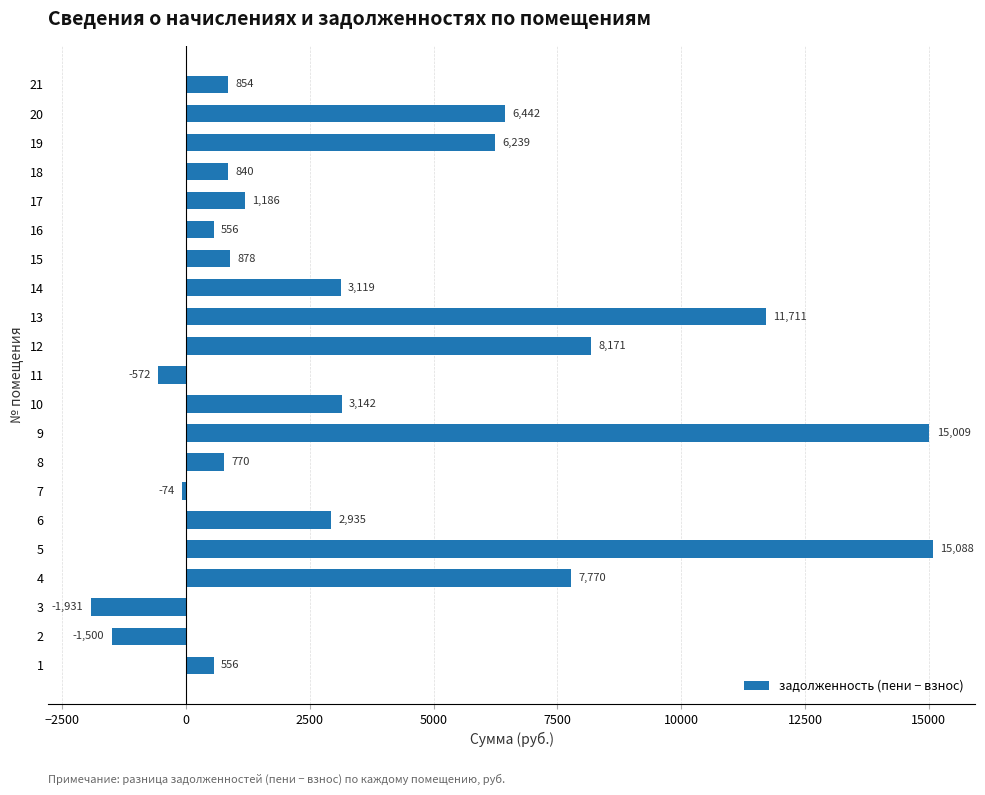

Which has a higher value, 17 or 13?

13